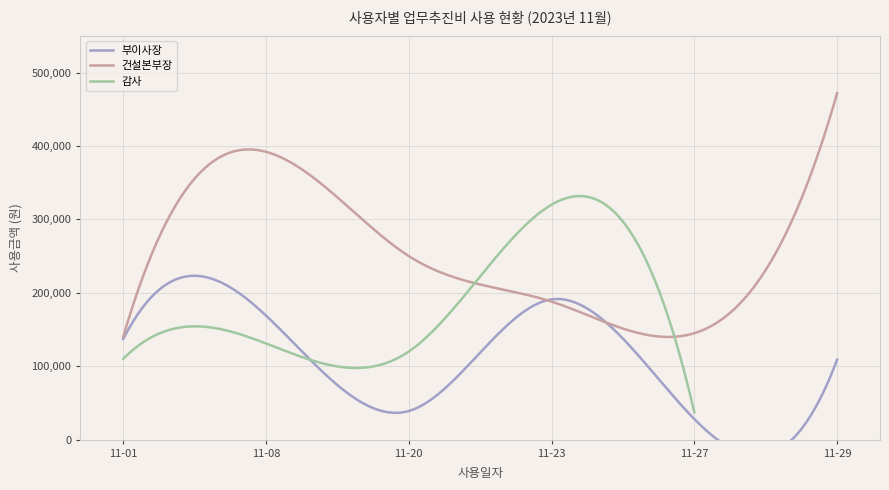

Where is 건설본부장 nearest to the value 306000?

2023-11-20